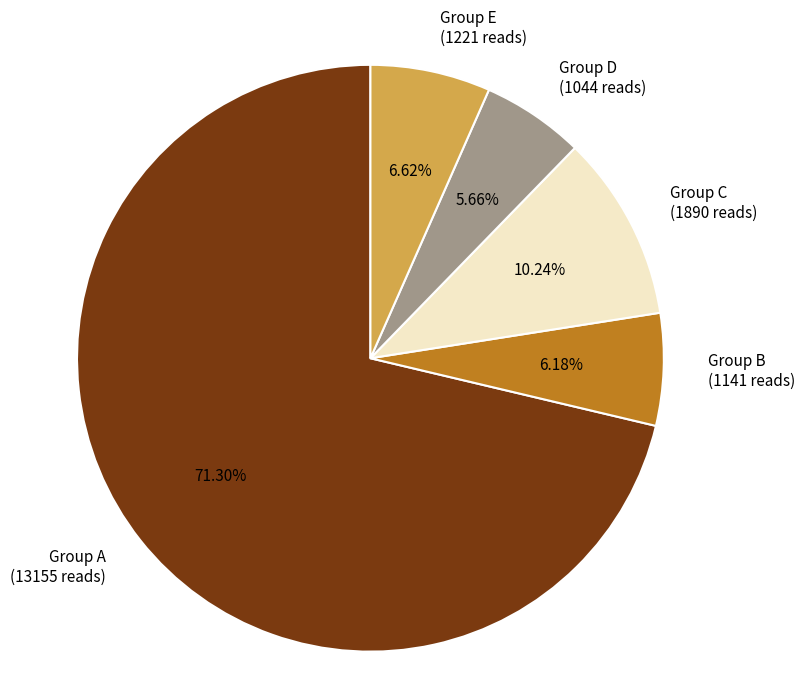

Which slice is the smallest?

Group D (1044 reads)